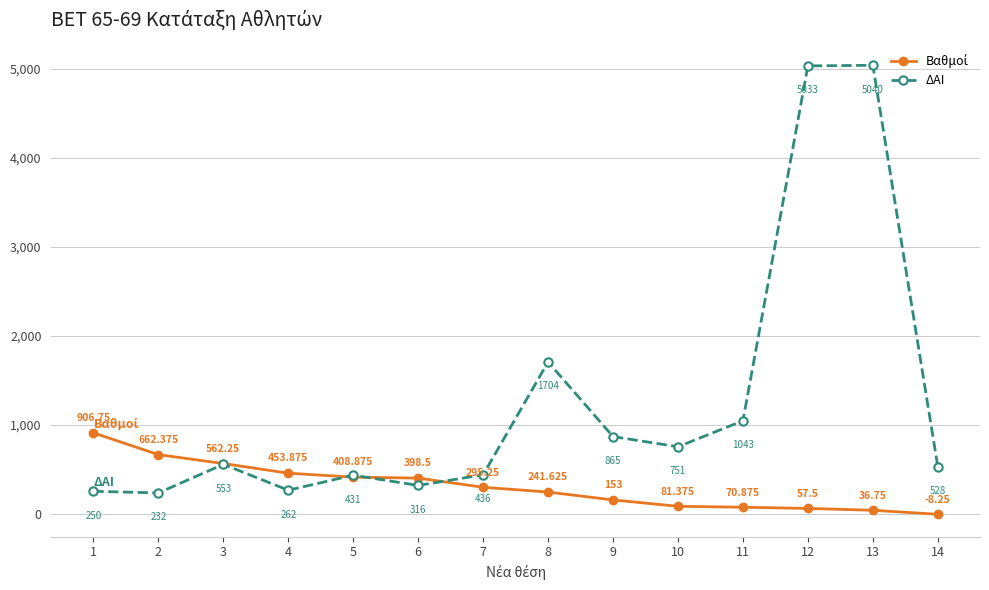

Which series has the largest total across all categories?

ΔΑΙ